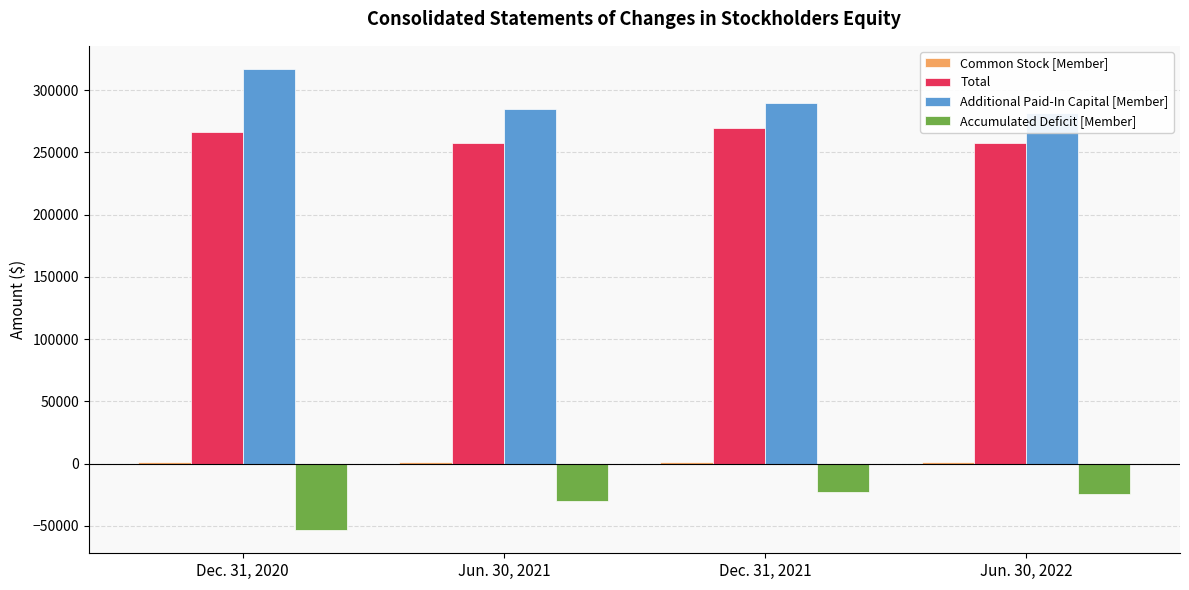

What is the sum of all Common Stock [Member] values?

5854